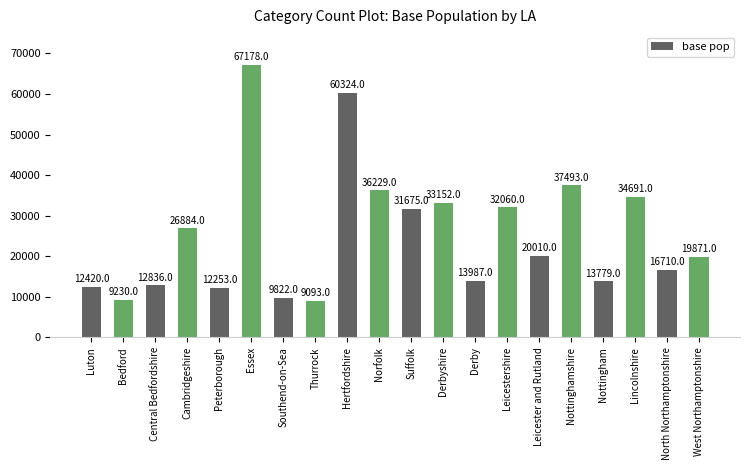

List the labels in order of value, largest first.

Essex, Hertfordshire, Nottinghamshire, Norfolk, Lincolnshire, Derbyshire, Leicestershire, Suffolk, Cambridgeshire, Leicester and Rutland, West Northamptonshire, North Northamptonshire, Derby, Nottingham, Central Bedfordshire, Luton, Peterborough, Southend-on-Sea, Bedford, Thurrock